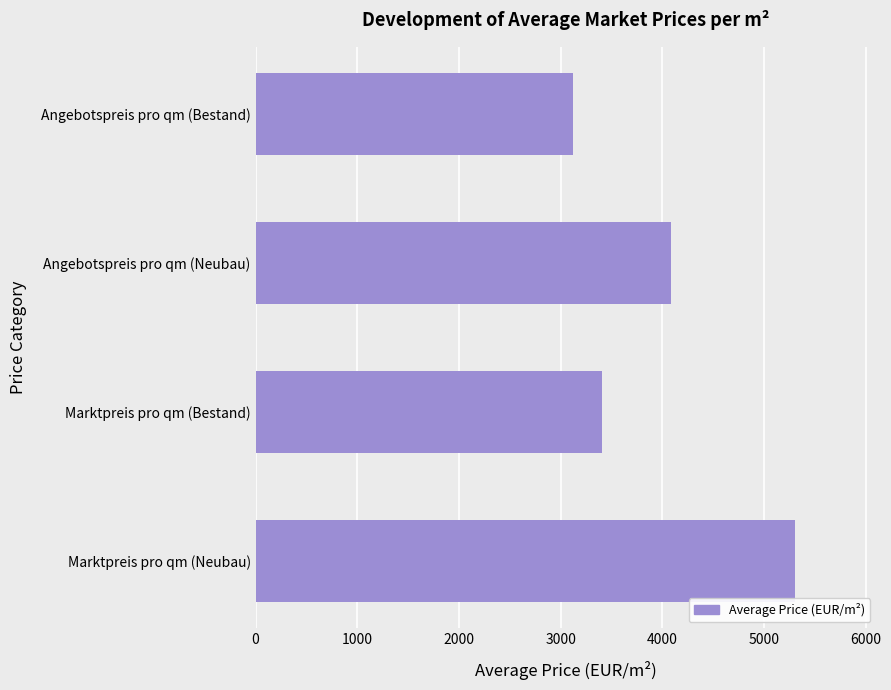

What is the difference between the second highest and minimum values?

963.0